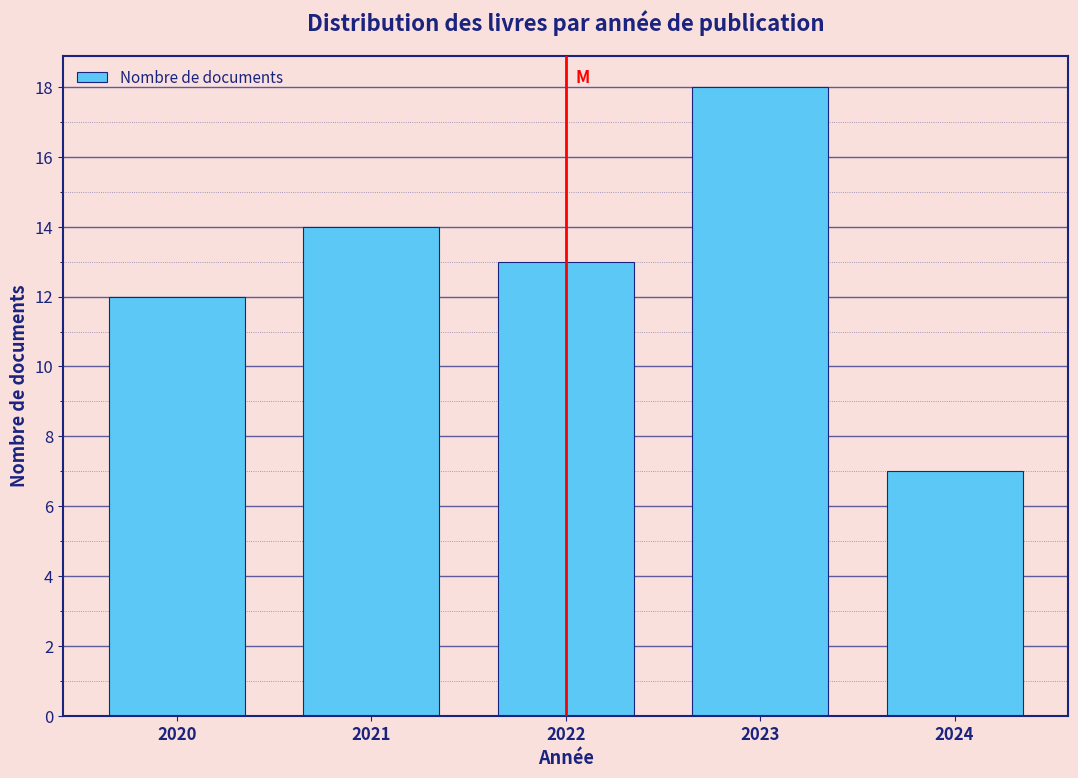

Reading left to right, what are all the values shown in this chart?

12	14	13	18	7